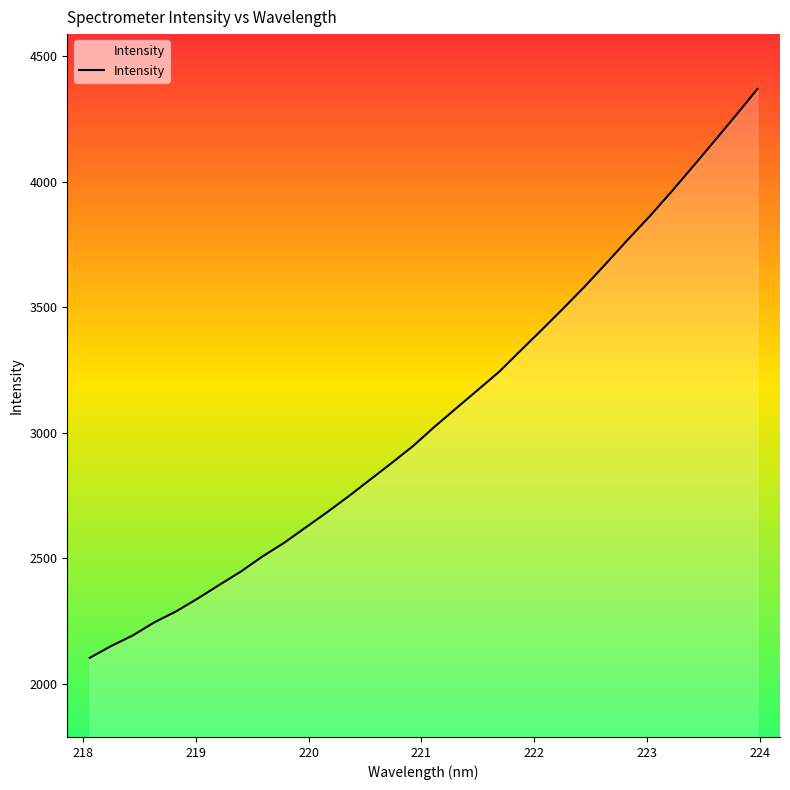

What is the difference between the maximum and minimum values?

2266.3